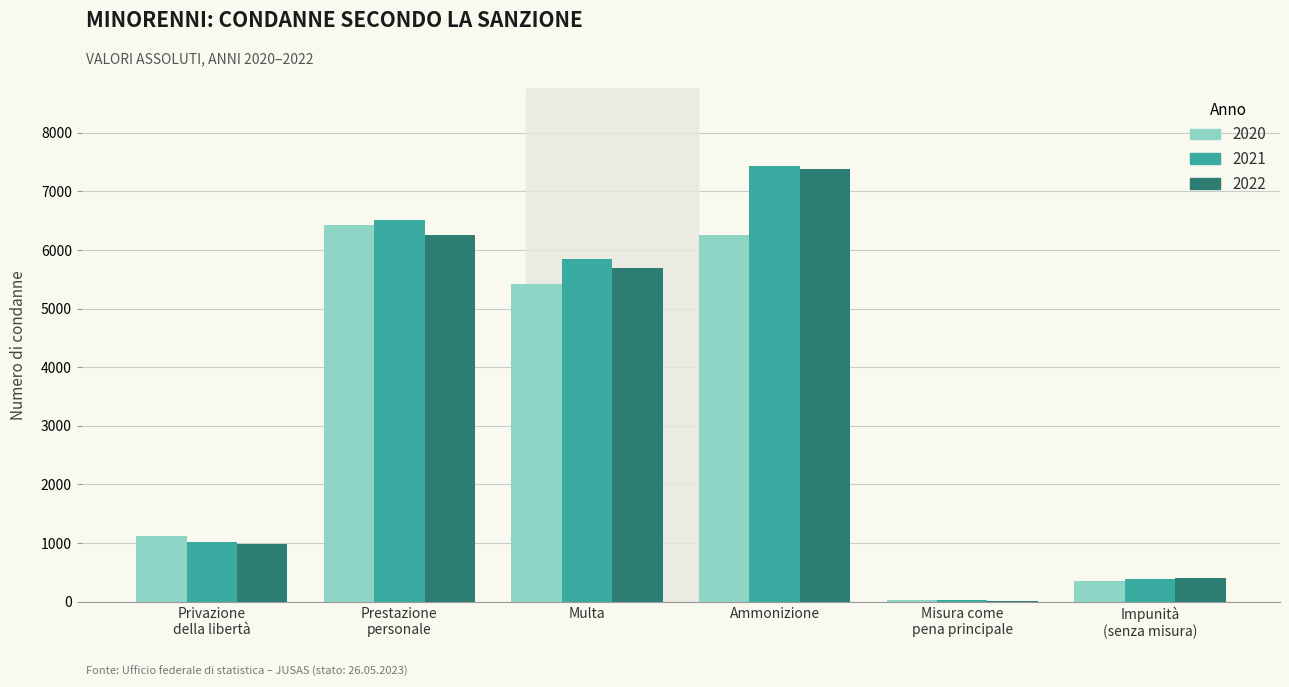

Where does the 2020 series first go above 5416?

Prestazione
personale